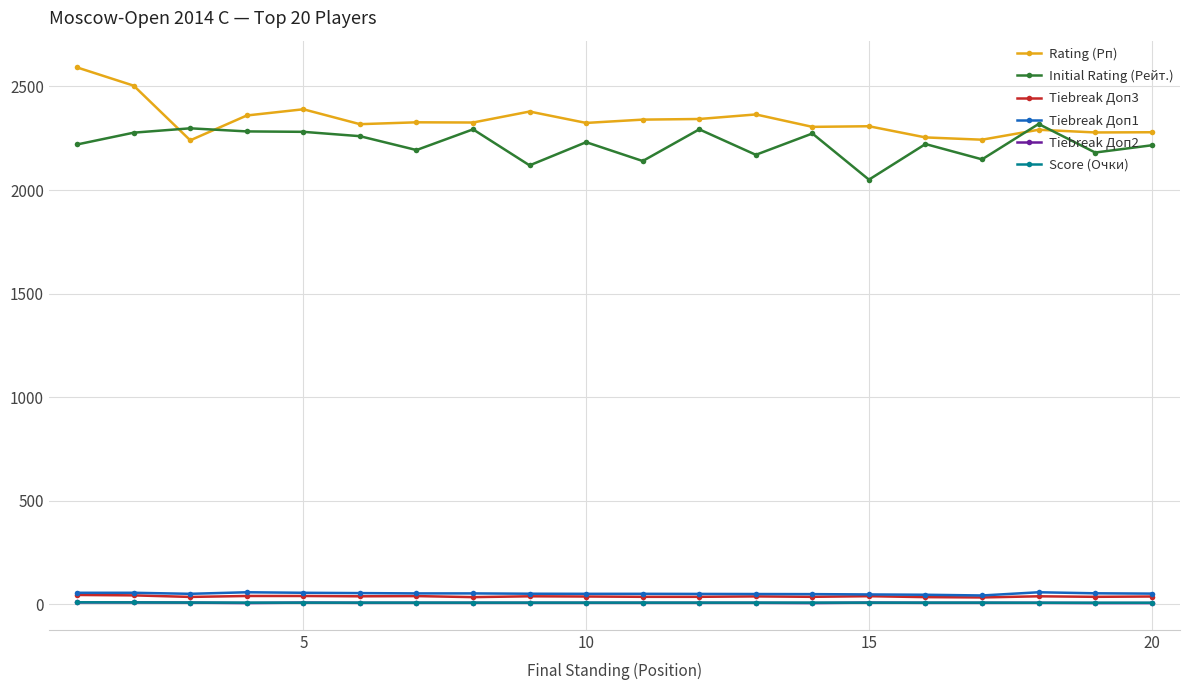

Which series has the largest total across all categories?

Rating (Рп)